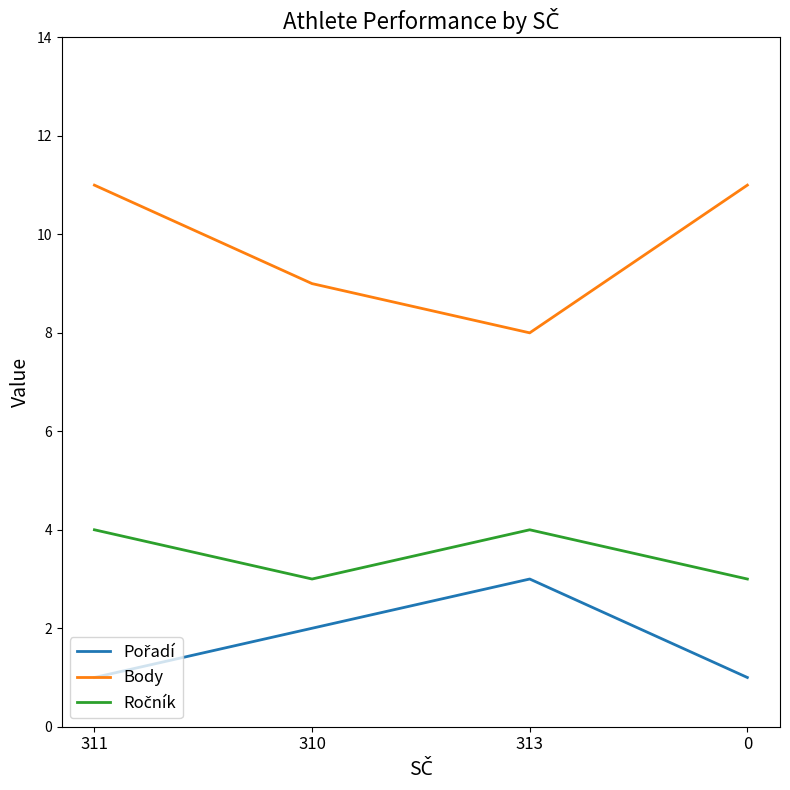

Which series has the largest total across all categories?

Body